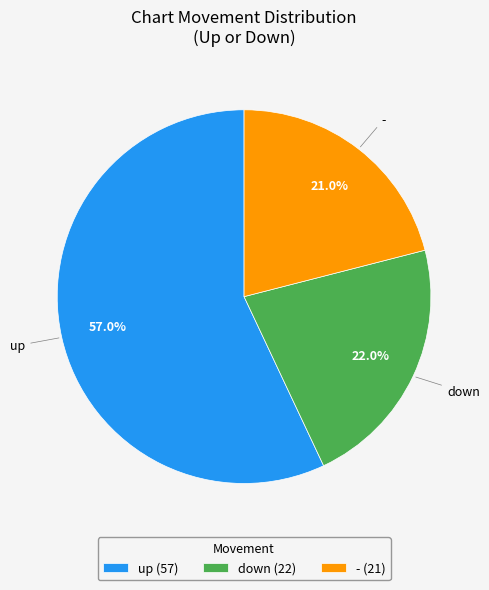

The down slice represents 30% of the pie. True or false?

False